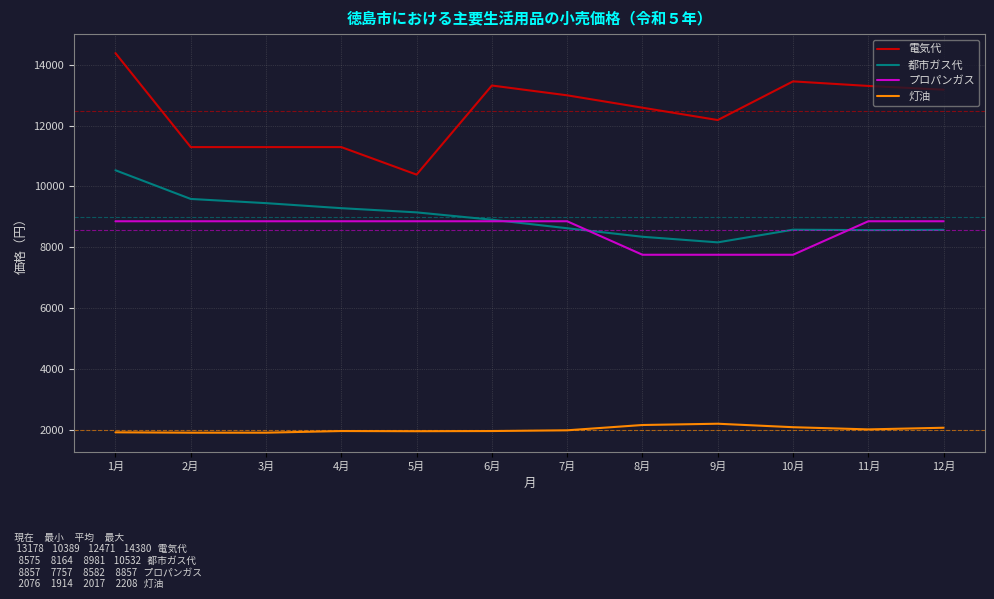

The value of 灯油 at 10月 is 1251. True or false?

False